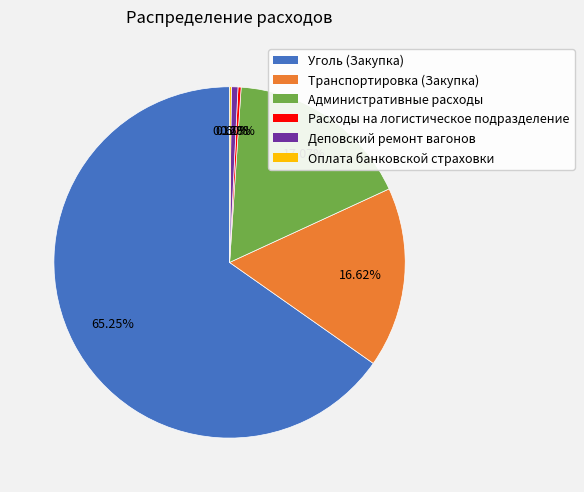

To the nearest percent, what percentage of the pie is Уголь (Закупка)?

65%